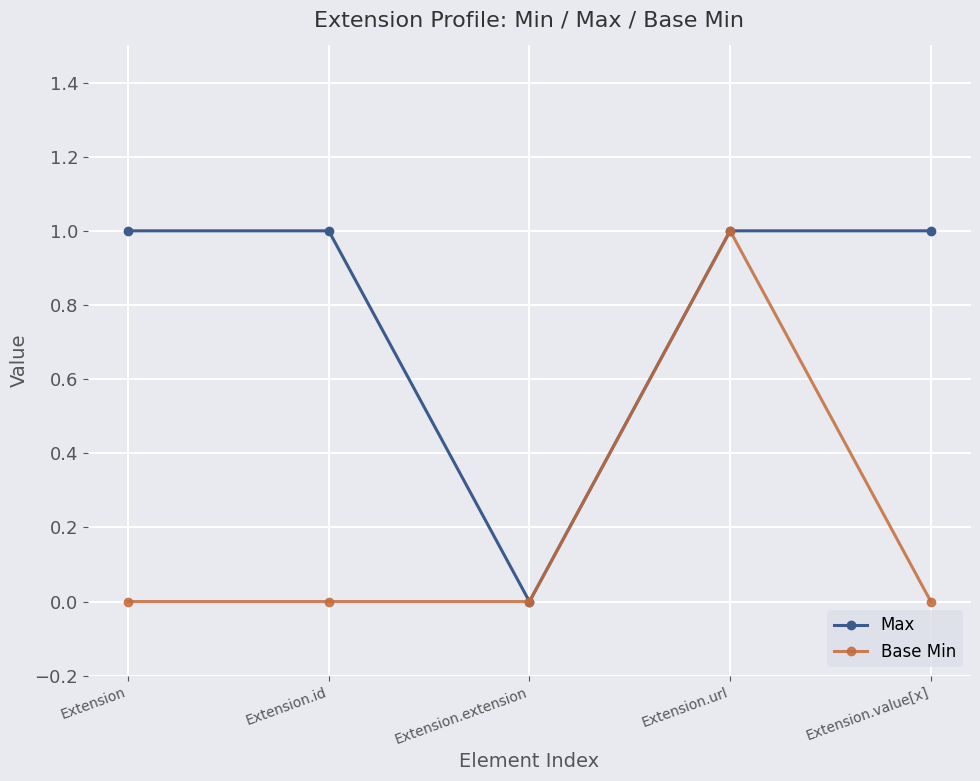

The Max series shows 1 at Extension. True or false?

True